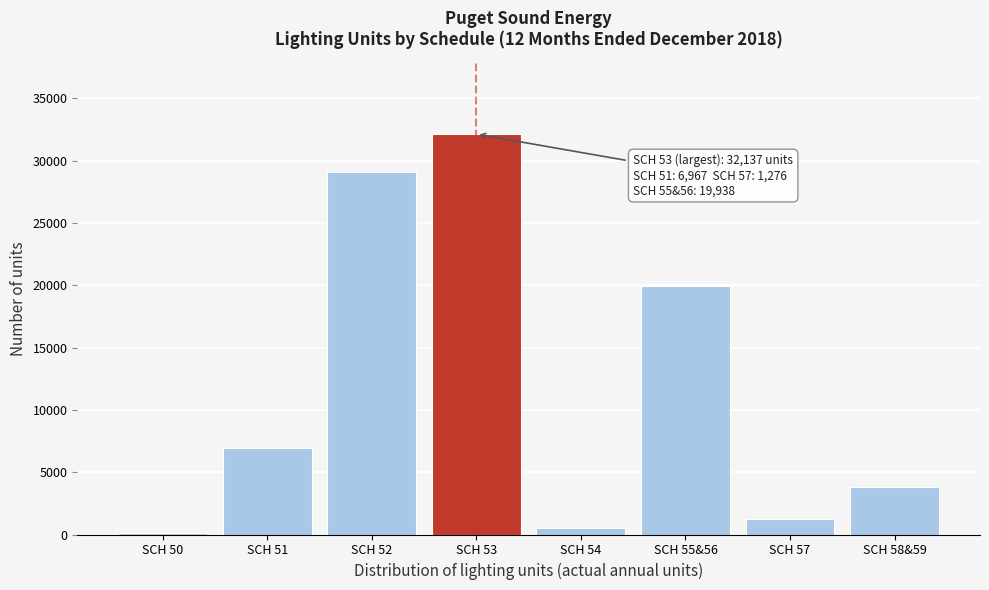

Reading left to right, list all the values displayed in this chart.

132	6967	29114	32137	536	19938	1276	3850